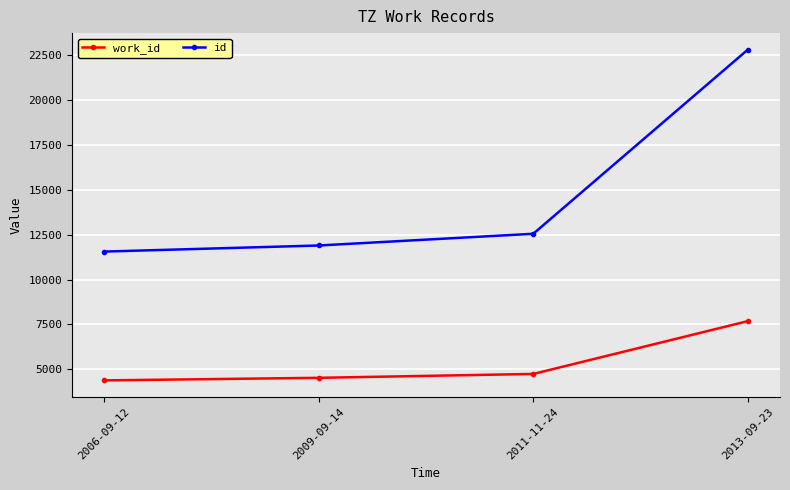

True or false: id has more than 0 interior local peaks.

False